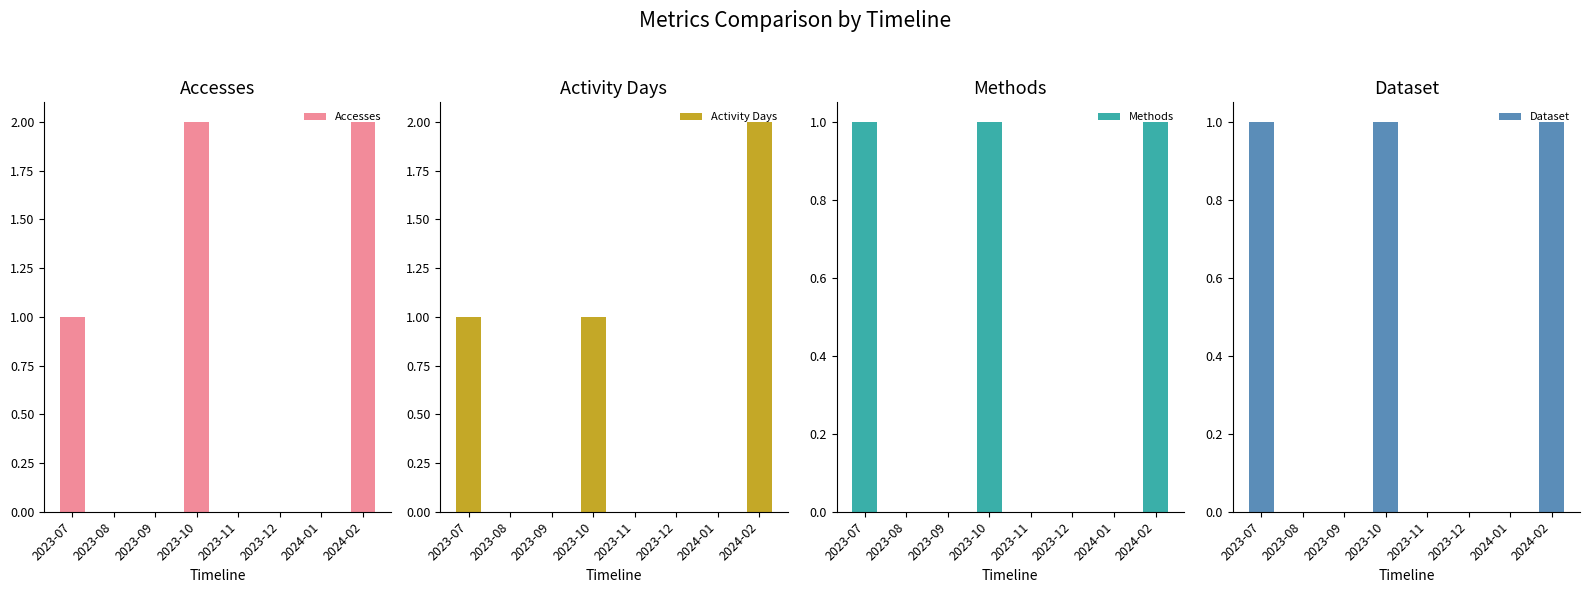

What is the difference between the maximum and second lowest values in the Activity Days series?

2